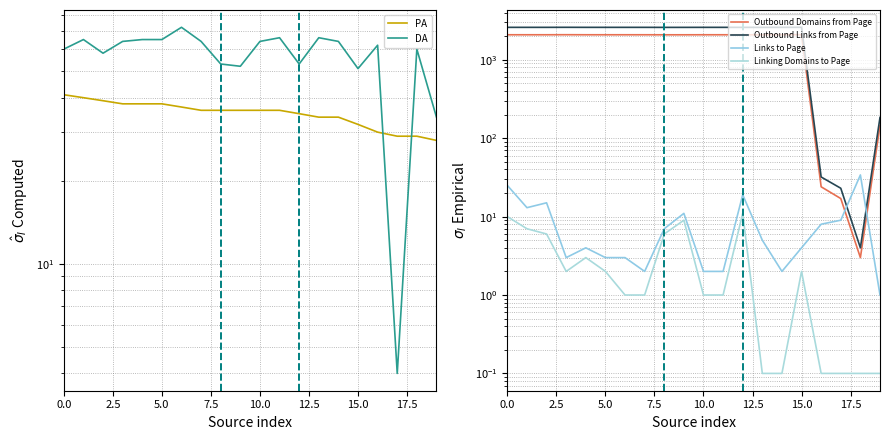

What is the spread (max minus min) of values at 11?

2593.0